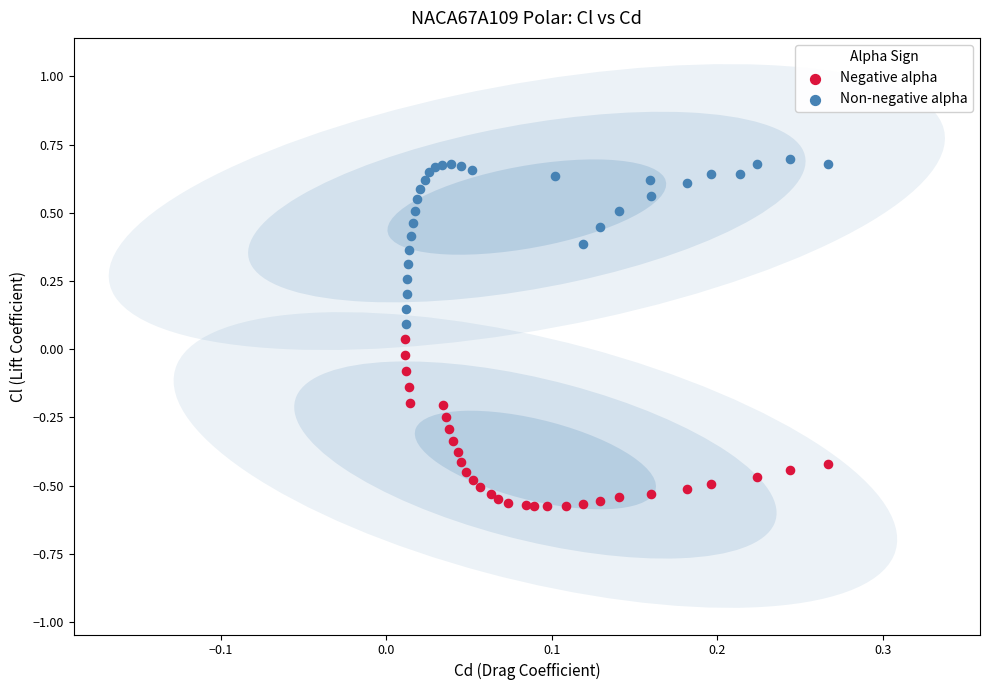

Which series reaches the minimum Y coordinate?

Negative alpha